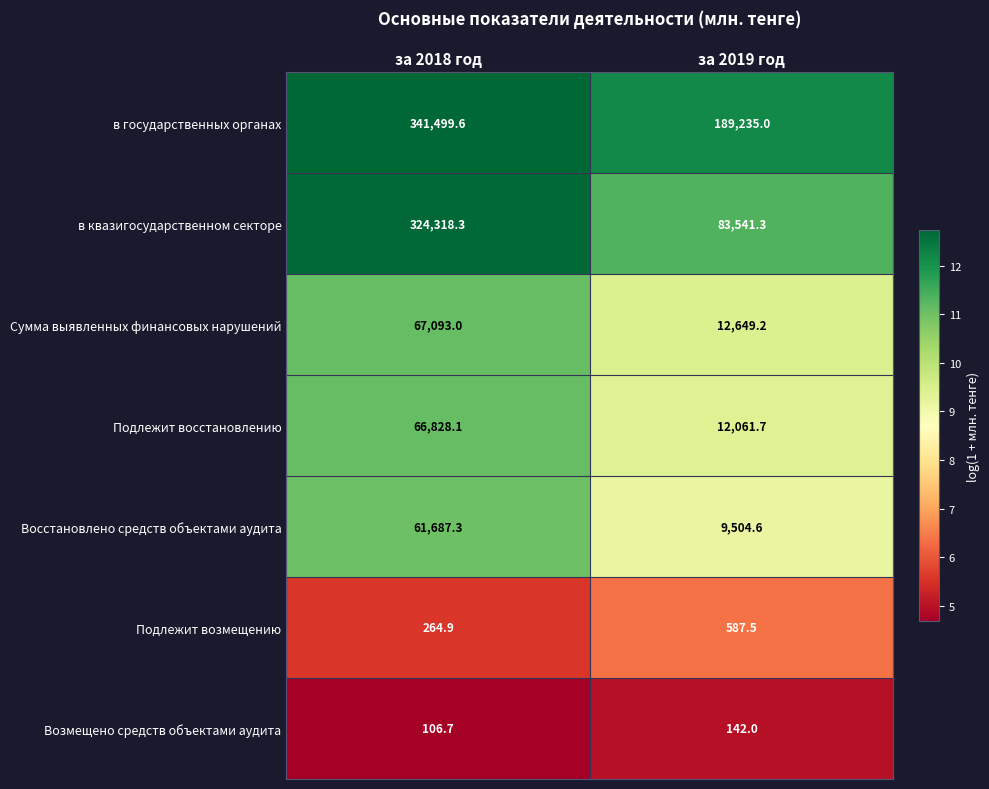

Which series has the widest spread of values?

в квазигосударственном секторе